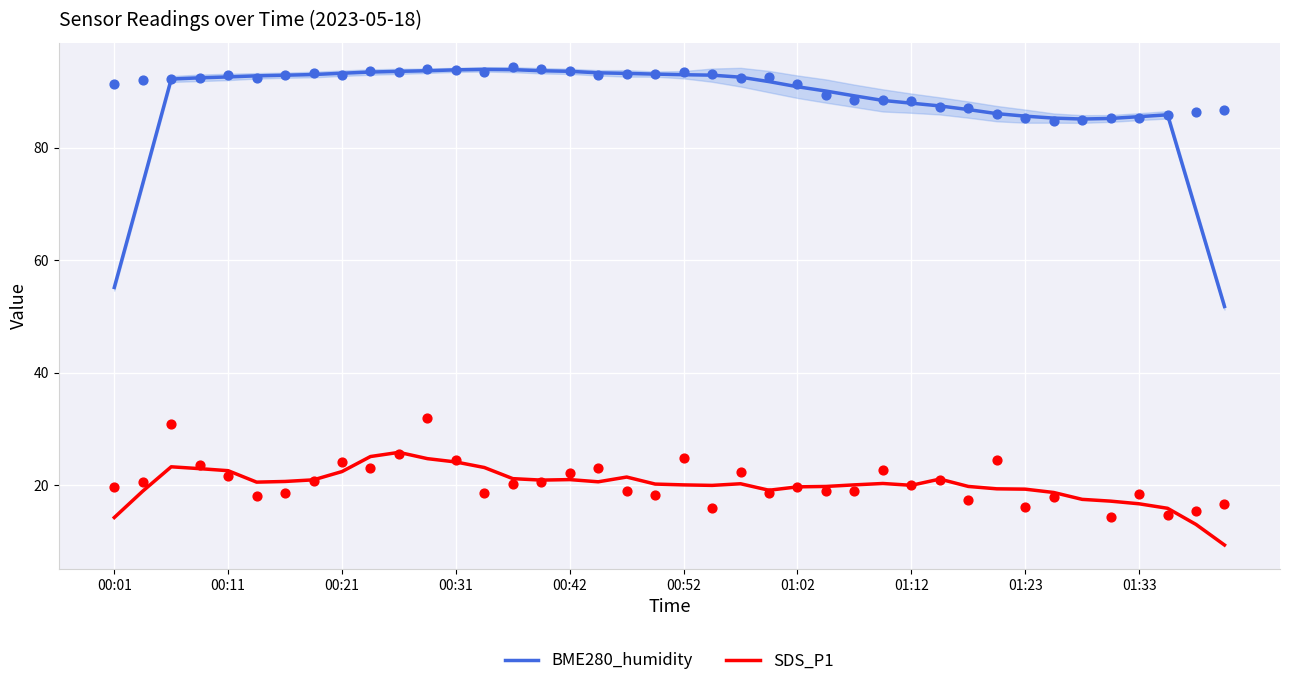

Which series has the largest total across all categories?

BME280_humidity